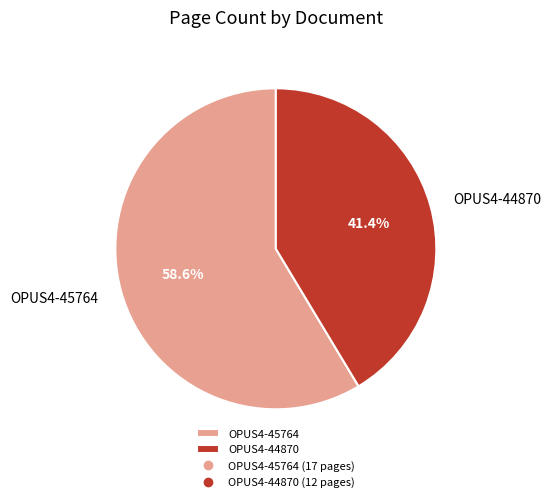

To the nearest percent, what is the average slice percentage?

50%